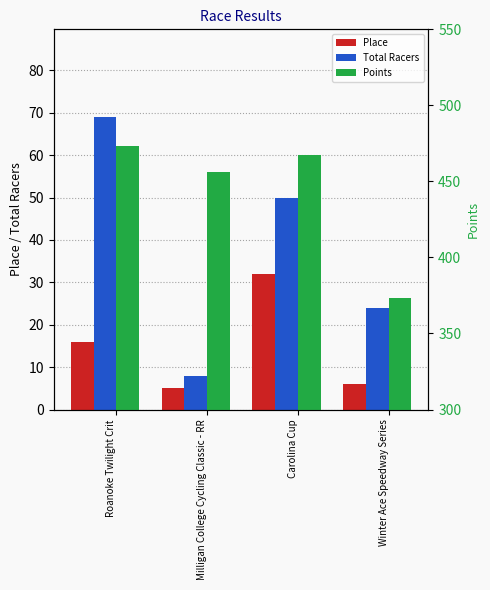

At which label does Place reach its minimum?

Milligan College Cycling Classic - RR